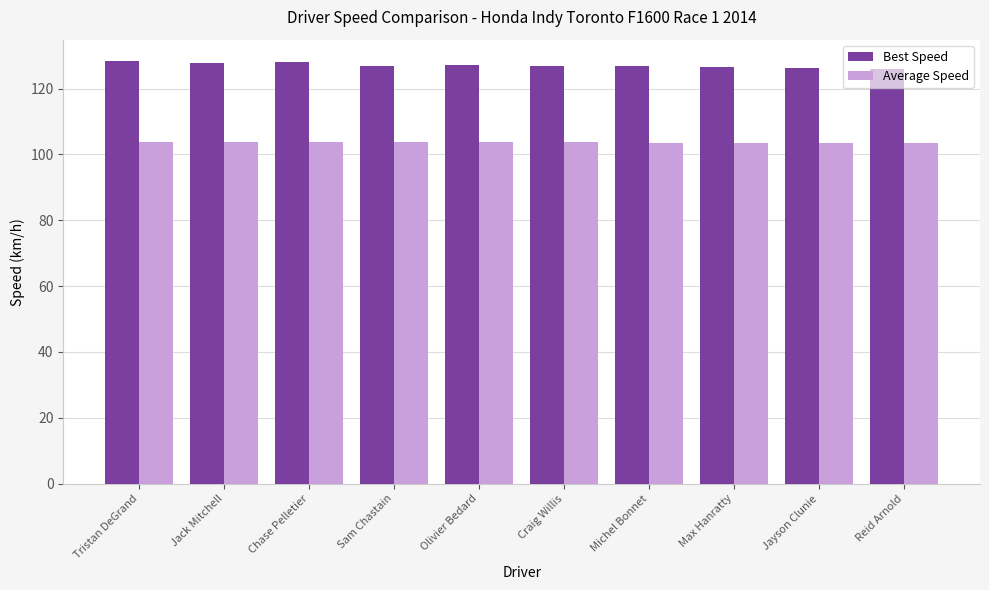

How many distinct data groups are displayed?

2